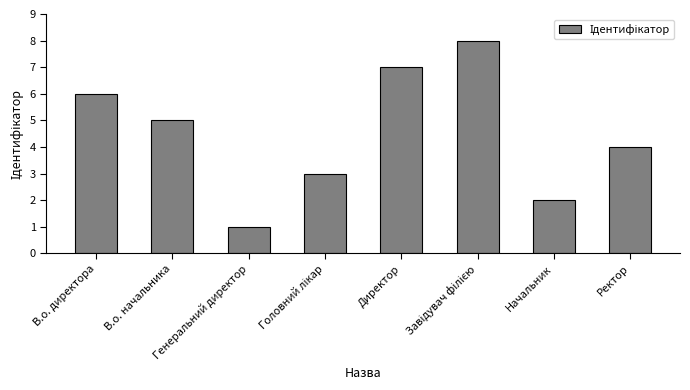

What is the difference between the maximum and minimum values?

7